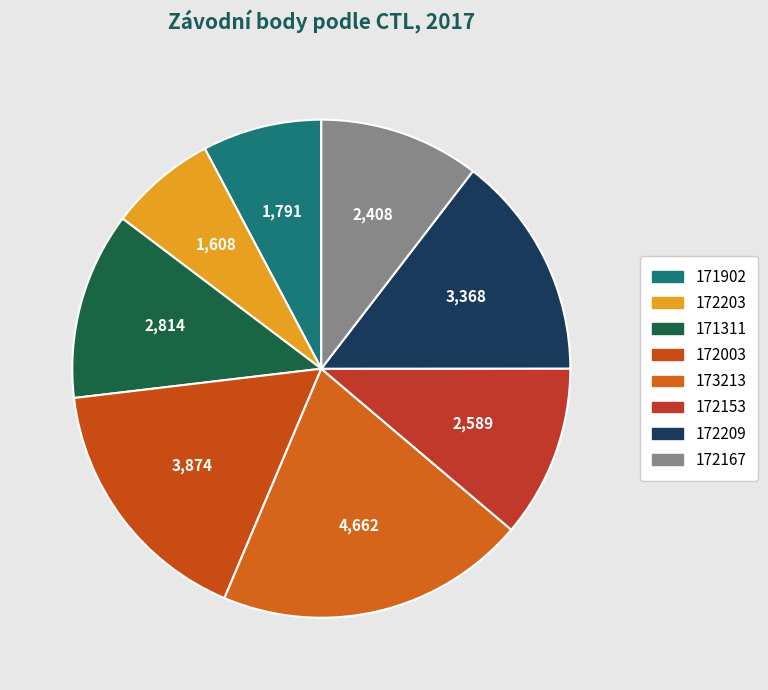

How many segments does this pie chart have?

8